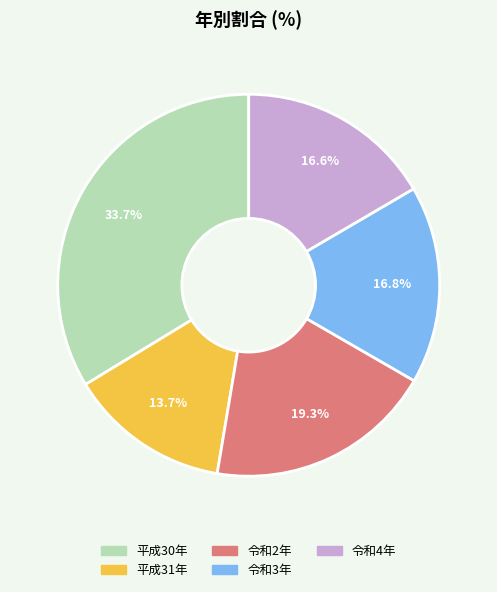

To the nearest percent, what portion does 平成31年 represent?

14%